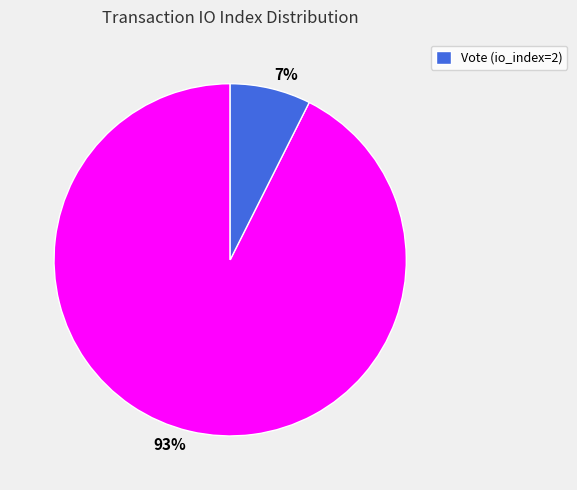

How many segments does this pie chart have?

2